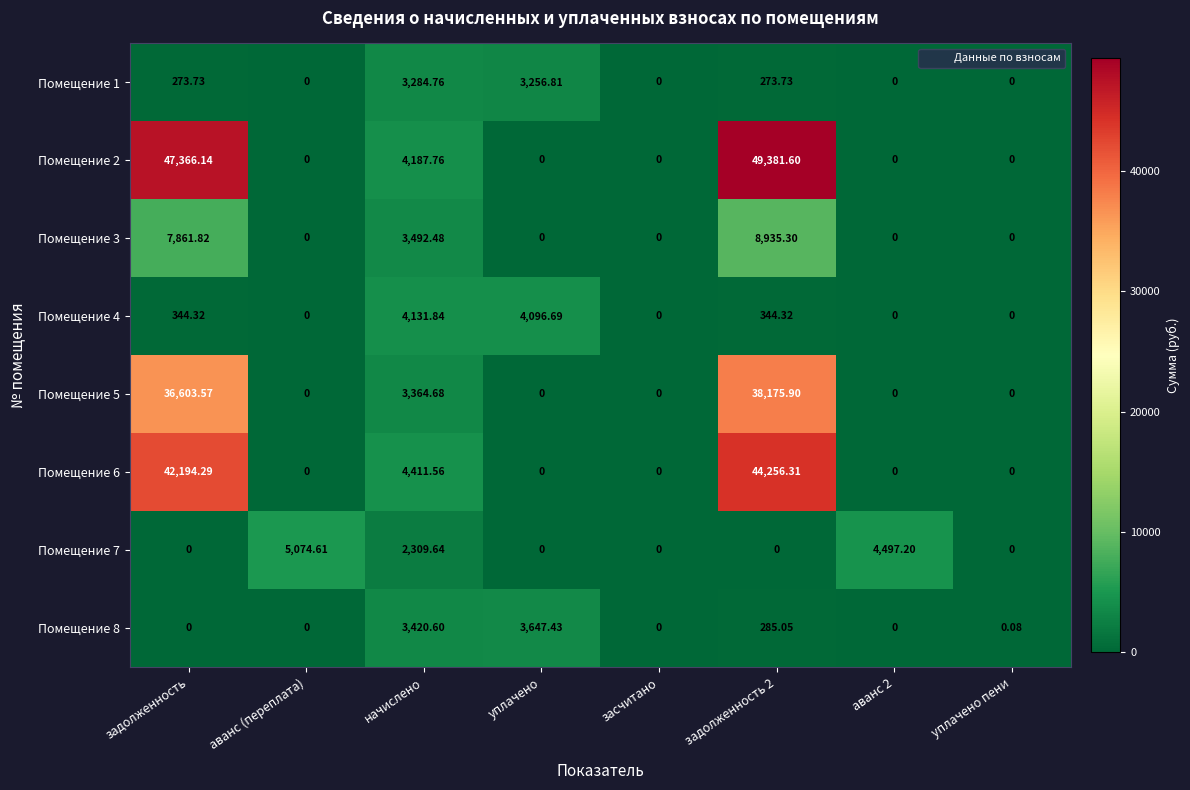

What is the total value across all series at начислено?

28603.3